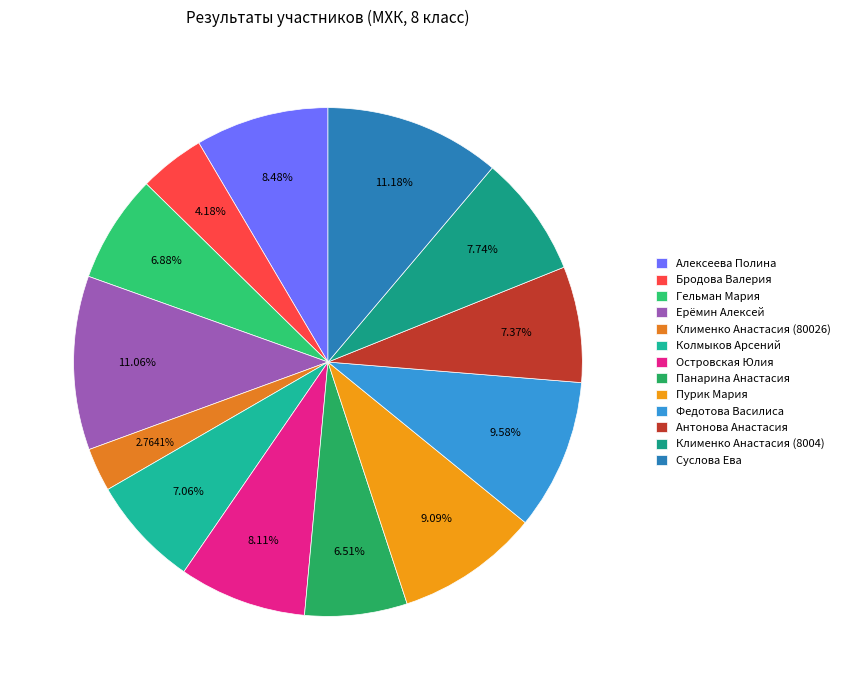

Rank the categories by value from highest to lowest.

Суслова Ева, Ерёмин Алексей, Федотова Василиса, Пурик Мария, Алексеева Полина, Островская Юлия, Клименко Анастасия (8004), Антонова Анастасия, Колмыков Арсений, Гельман Мария, Панарина Анастасия, Бродова Валерия, Клименко Анастасия (80026)